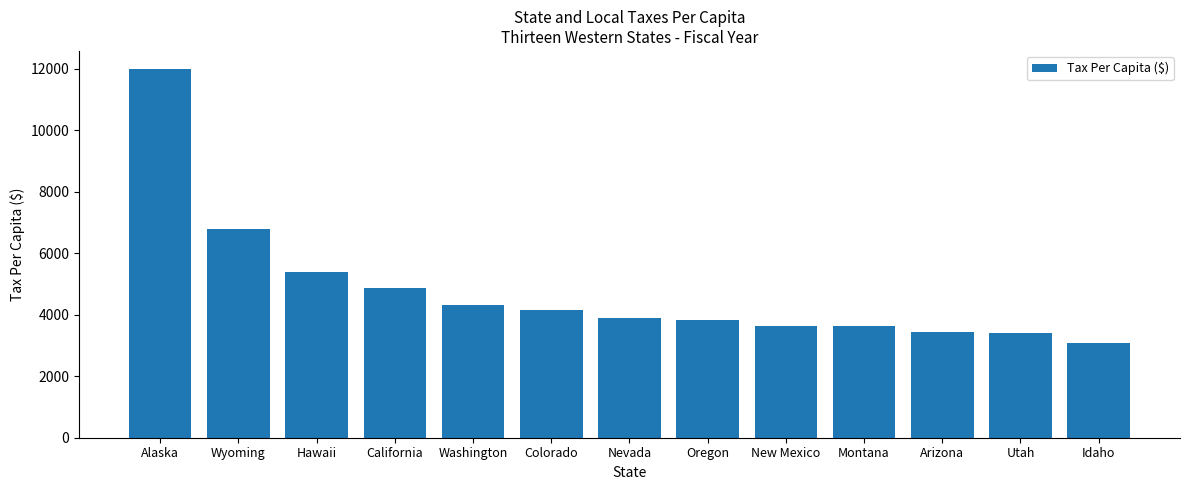

Approximately how many times larger is the value at Washington compared to Colorado?

1.0